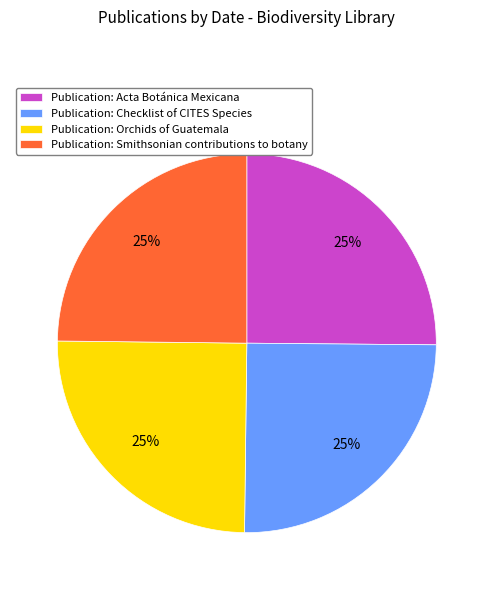

Count the number of slices in the pie.

4